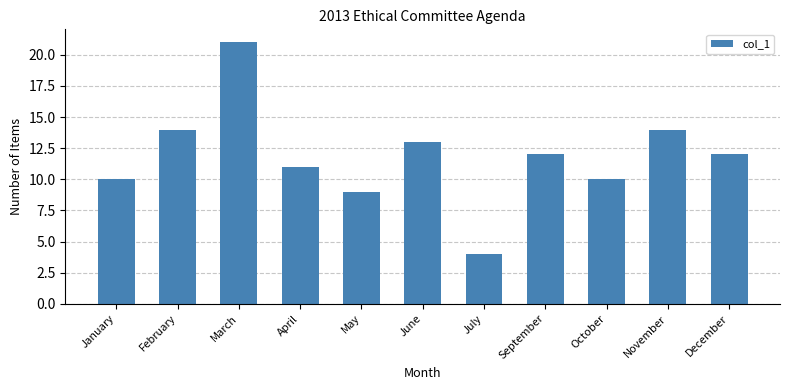

What is the sum of the values at October and January?

20